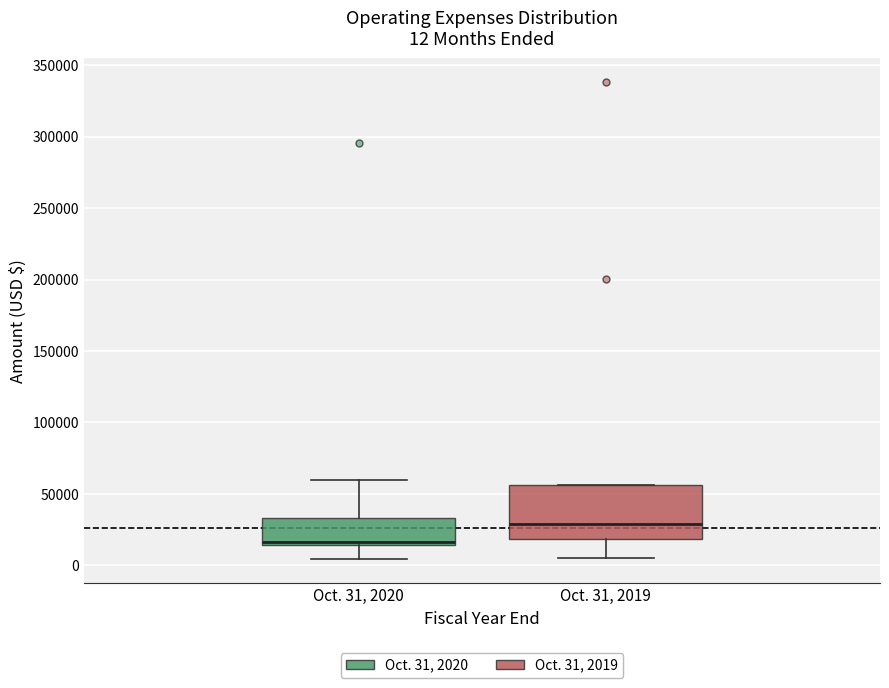

Which box's median line is the highest?

Oct. 31, 2019